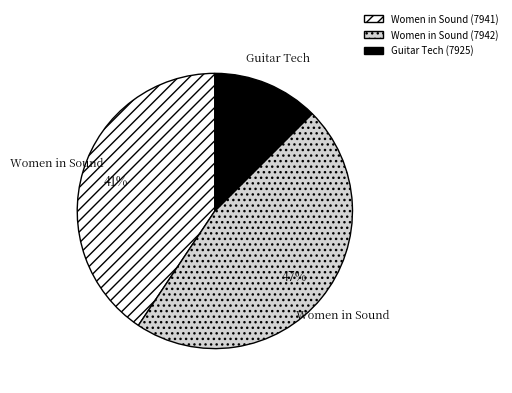

Rank the categories by value from lowest to highest.

Guitar Tech (7925), Women in Sound (7941), Women in Sound (7942)